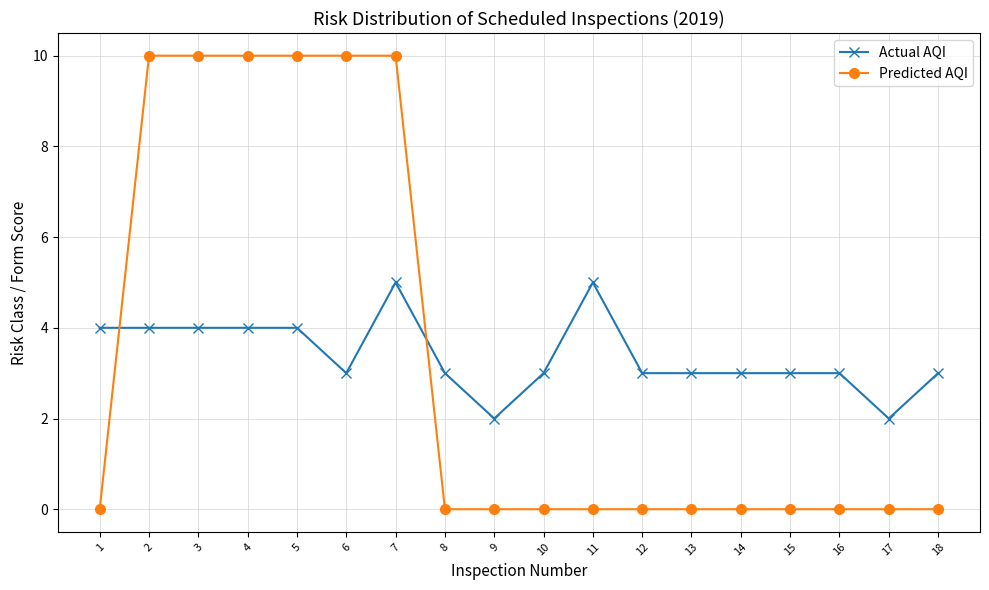

What are all the series names shown in the legend?

Actual AQI, Predicted AQI